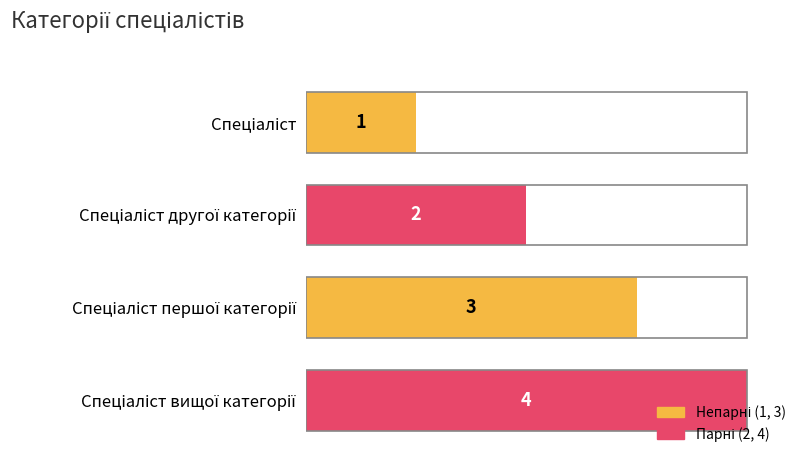

List the labels in order of value, smallest first.

Спеціаліст, Спеціаліст другої категорії, Спеціаліст першої категорії, Спеціаліст вищої категорії